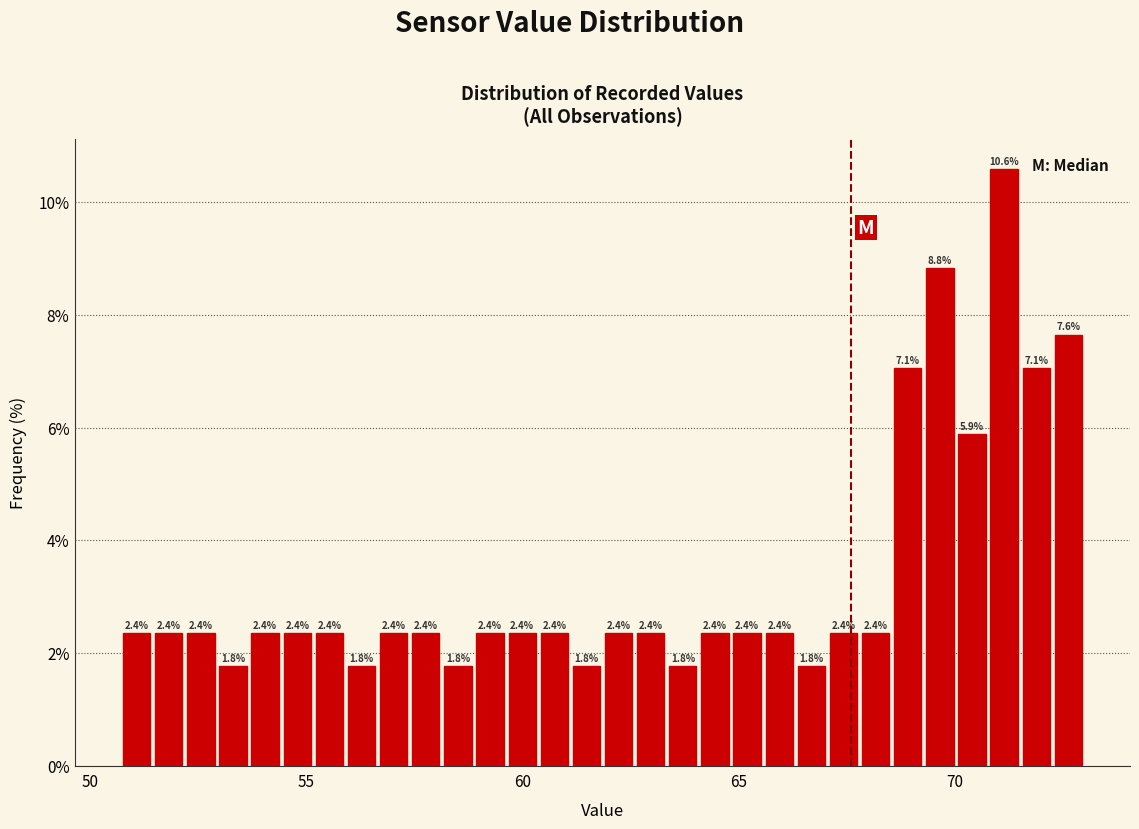

Read against the x-axis, roughly where is the centre of the tallest bar?

71.0